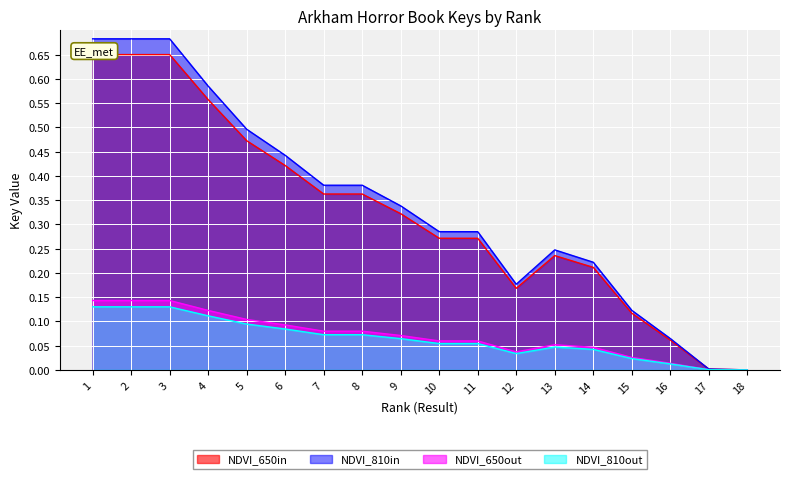

True or false: NDVI_810out and NDVI_650in intersect in this chart.

False